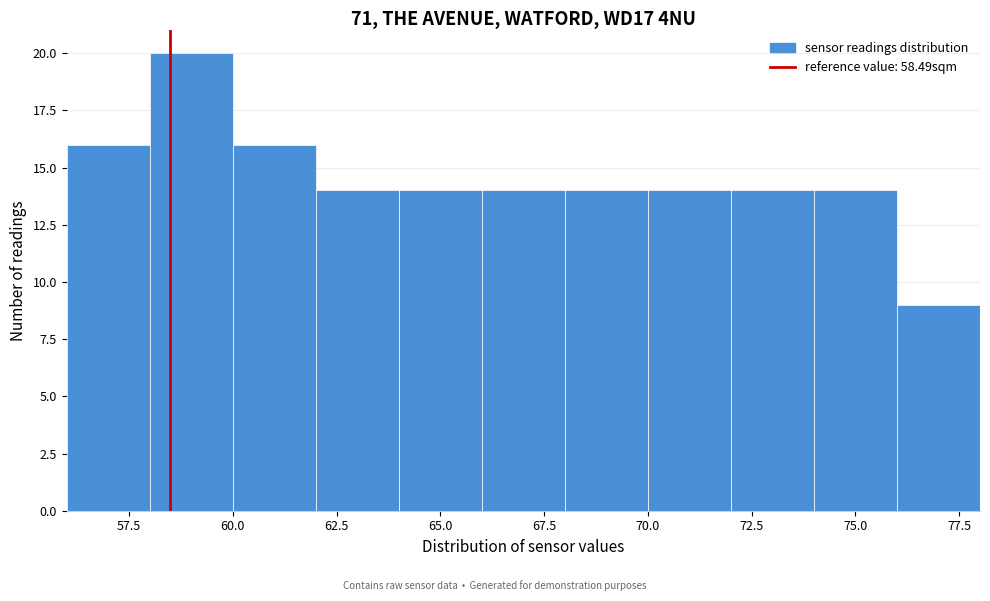

Reading left to right, transcribe this chart: for each bar, give the range it covers on the x-axis and its height. The values are not printed on the chart, so give them approximately, as read against the axis.

56 to 58: 16
58 to 60: 20
60 to 62: 16
62 to 64: 14
64 to 66: 14
66 to 68: 14
68 to 70: 14
70 to 72: 14
72 to 74: 14
74 to 76: 14
76 to 78: 9